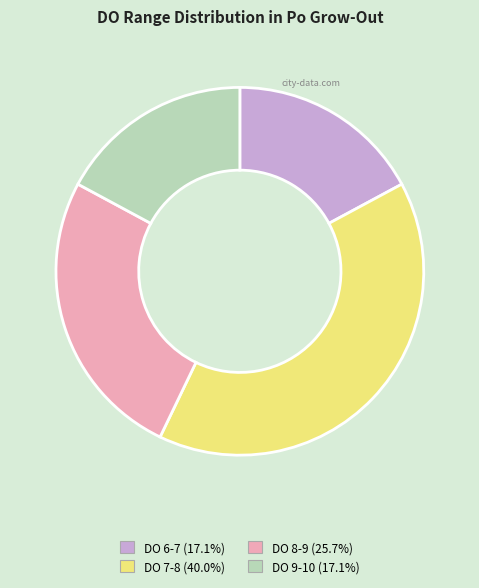

Do DO 9-10 (17.1%) and DO 8-9 (25.7%) together represent more than half of the pie?

No